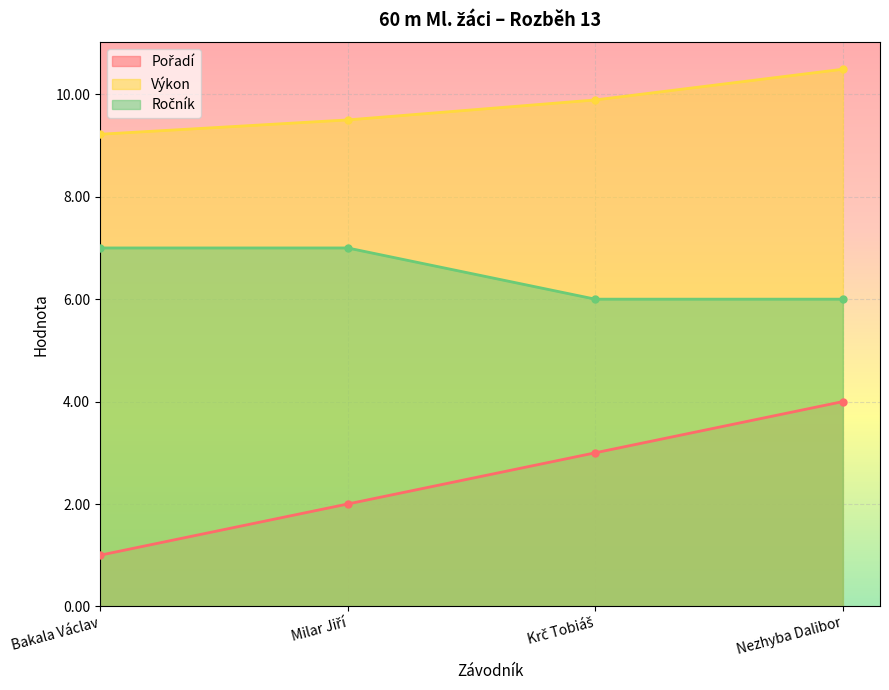

Which series has the largest range (max minus min)?

Pořadí